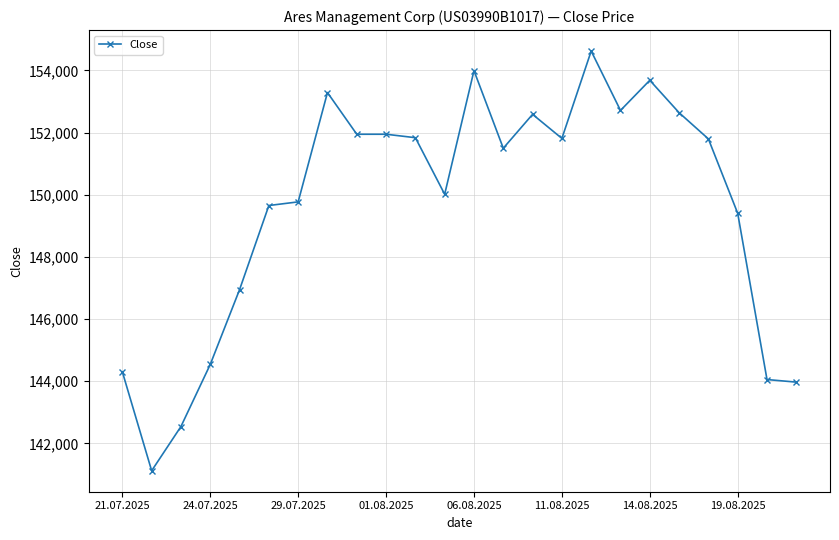

What is the maximum value shown in the chart?

154624